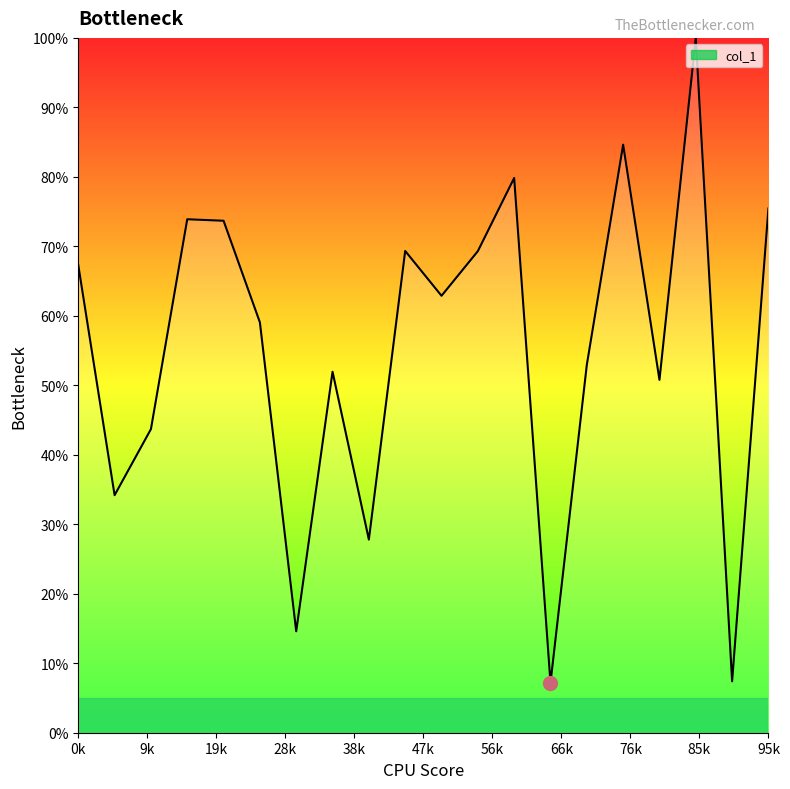

How many values are below 62?

10